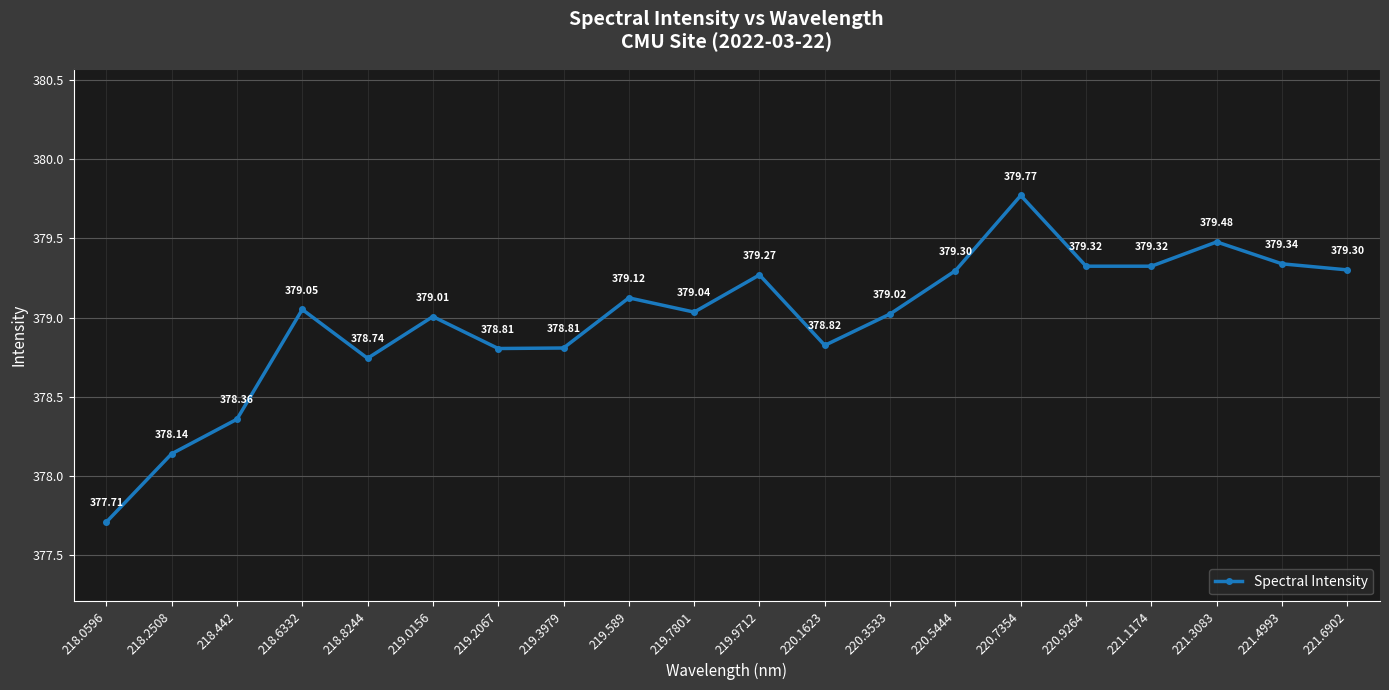

Does the chart have visible grid lines?

Yes